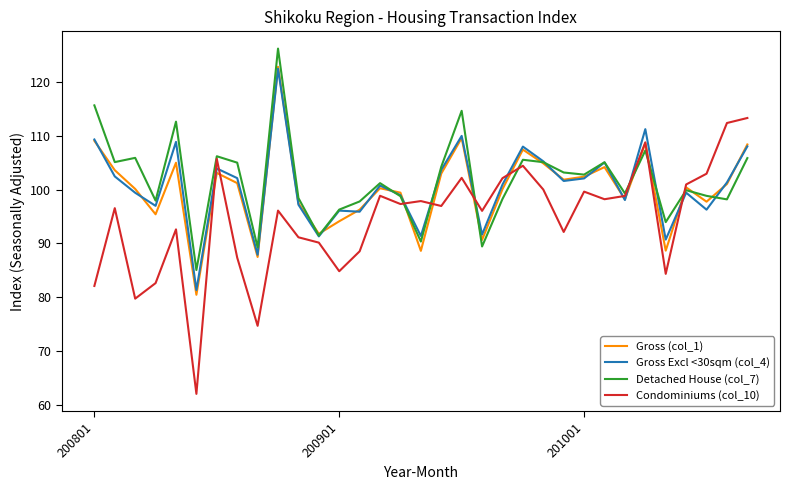

What is the highest value of the Detached House (col_7) series?

126.2